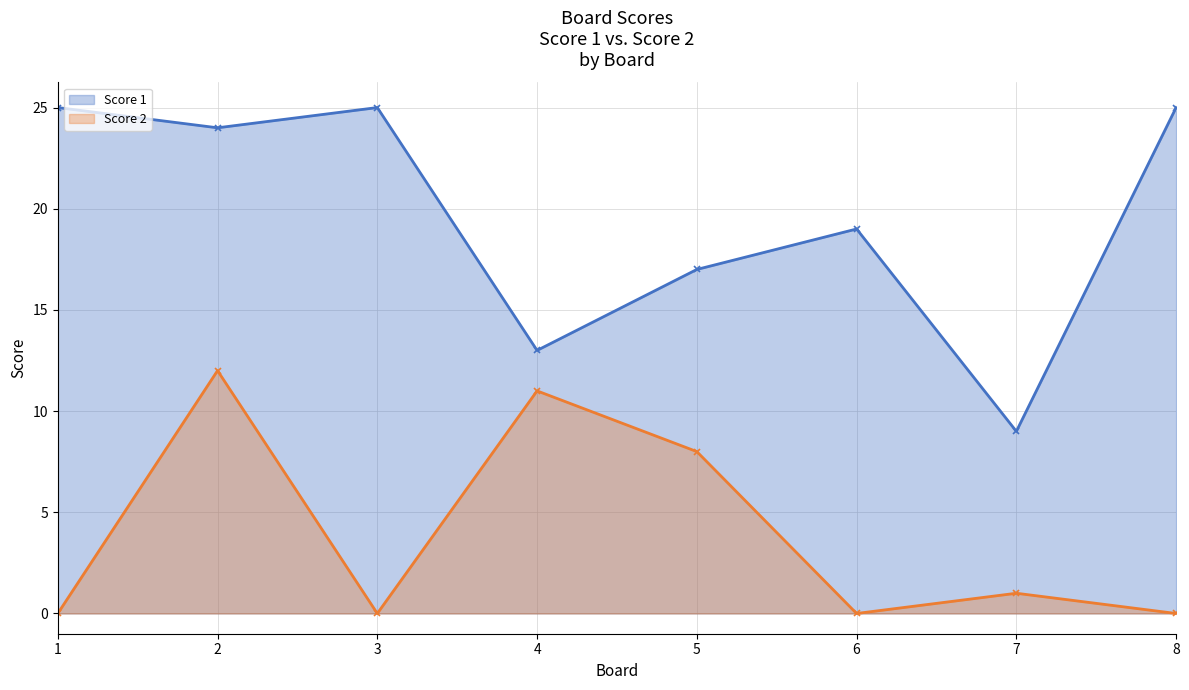

What value does the Score 2 series have at 5, to the nearest 10?

10